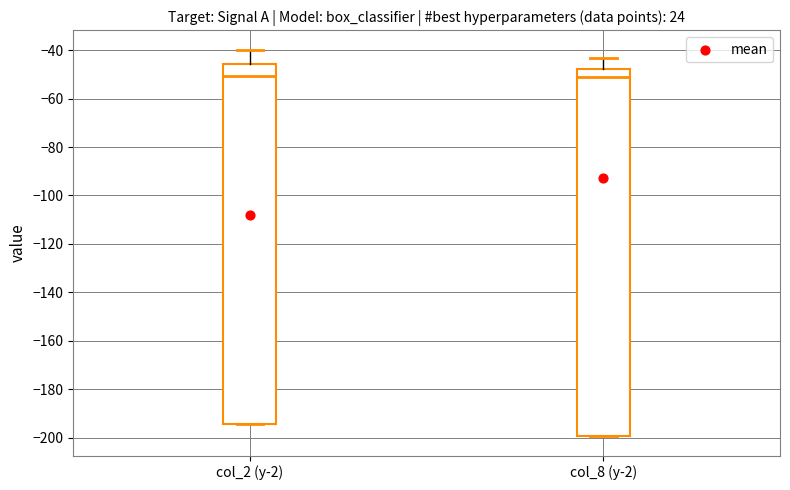

Where is the lower edge of the box for col_8 (y-2) on the y-axis? The values are not printed on the chart, so give them approximately, as read against the axis.

-200